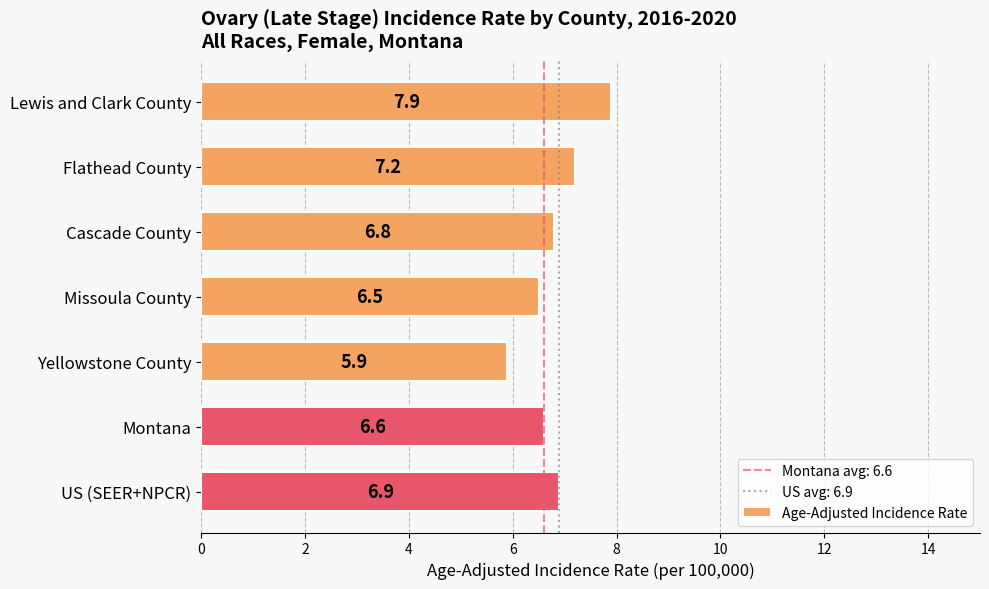

Rank the categories by value from highest to lowest.

Lewis and Clark County, Flathead County, US (SEER+NPCR), Cascade County, Montana, Missoula County, Yellowstone County